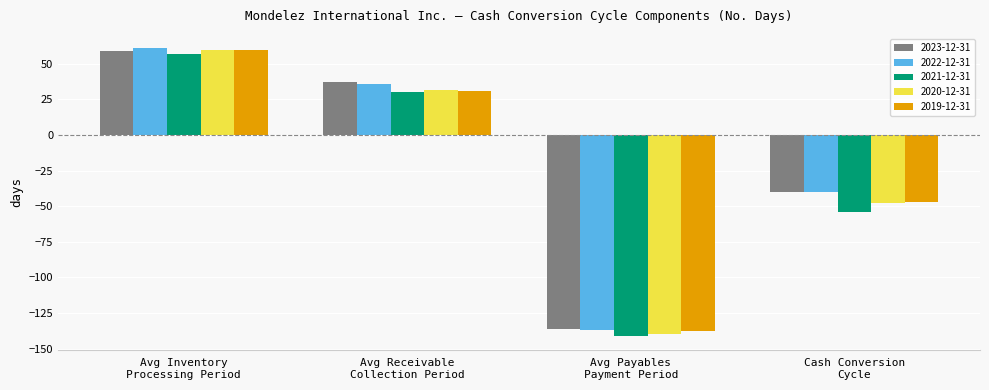

Which series changed the most between Avg Inventory
Processing Period and Avg Receivable
Collection Period?

2019-12-31